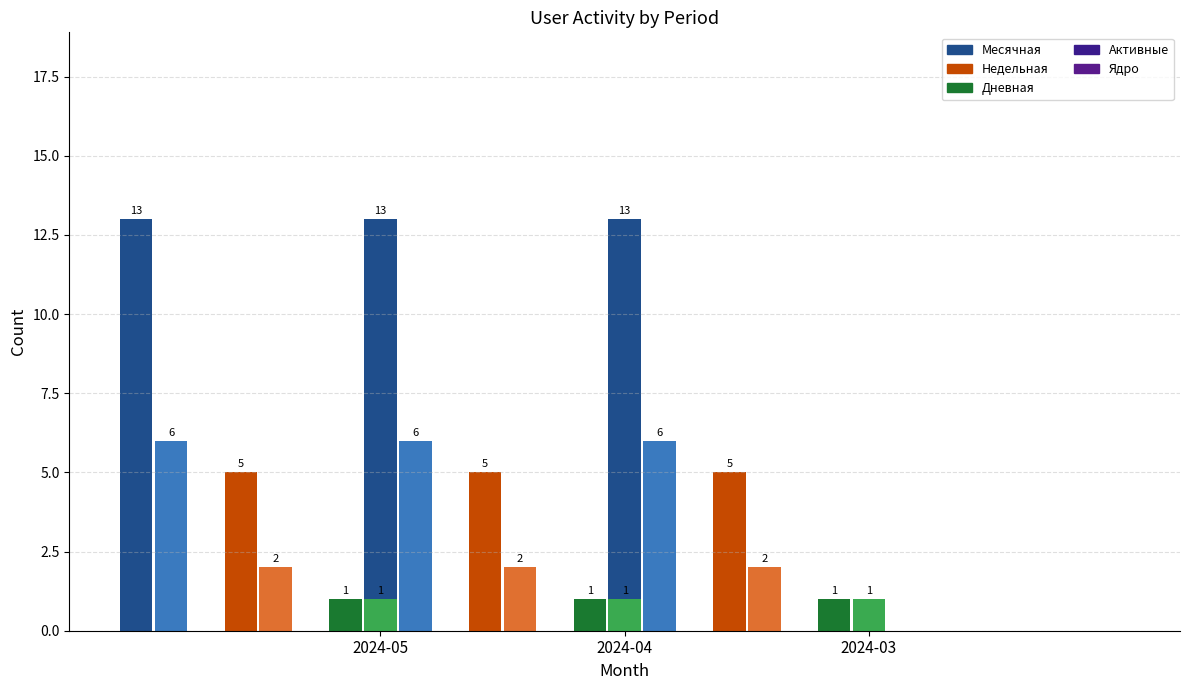

Which has a higher value, 2024-05 or 2024-03?

2024-05